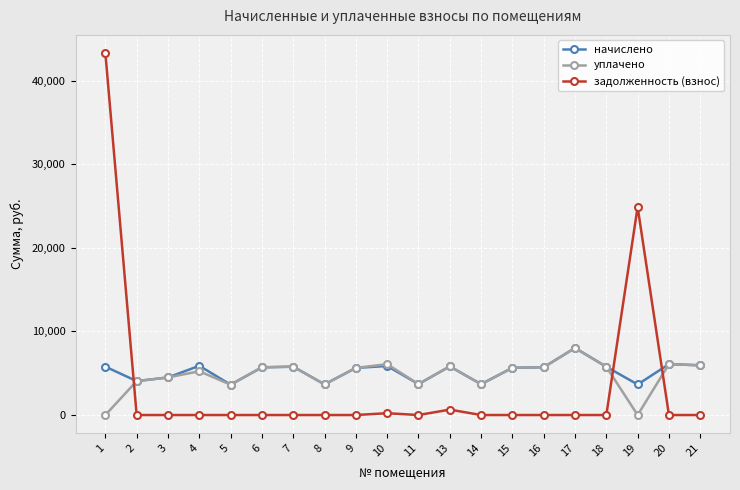

Rank the series by their average value, from highest to lowest.

начислено, уплачено, задолженность (взнос)